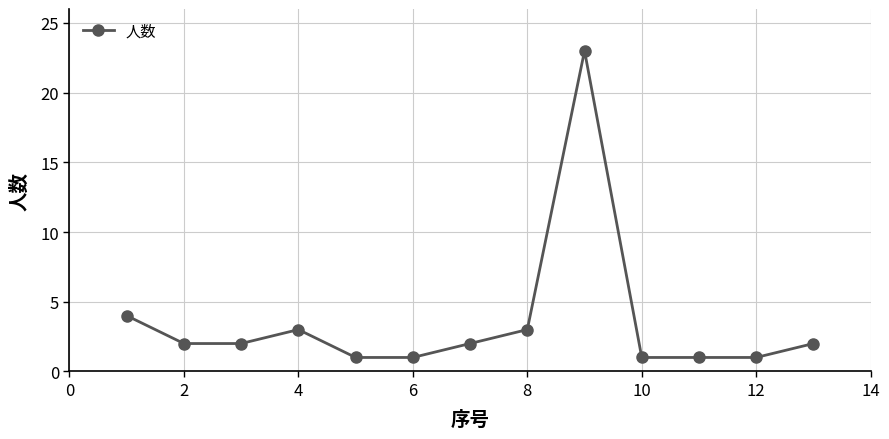

What is the difference between the second highest and second lowest values?

3